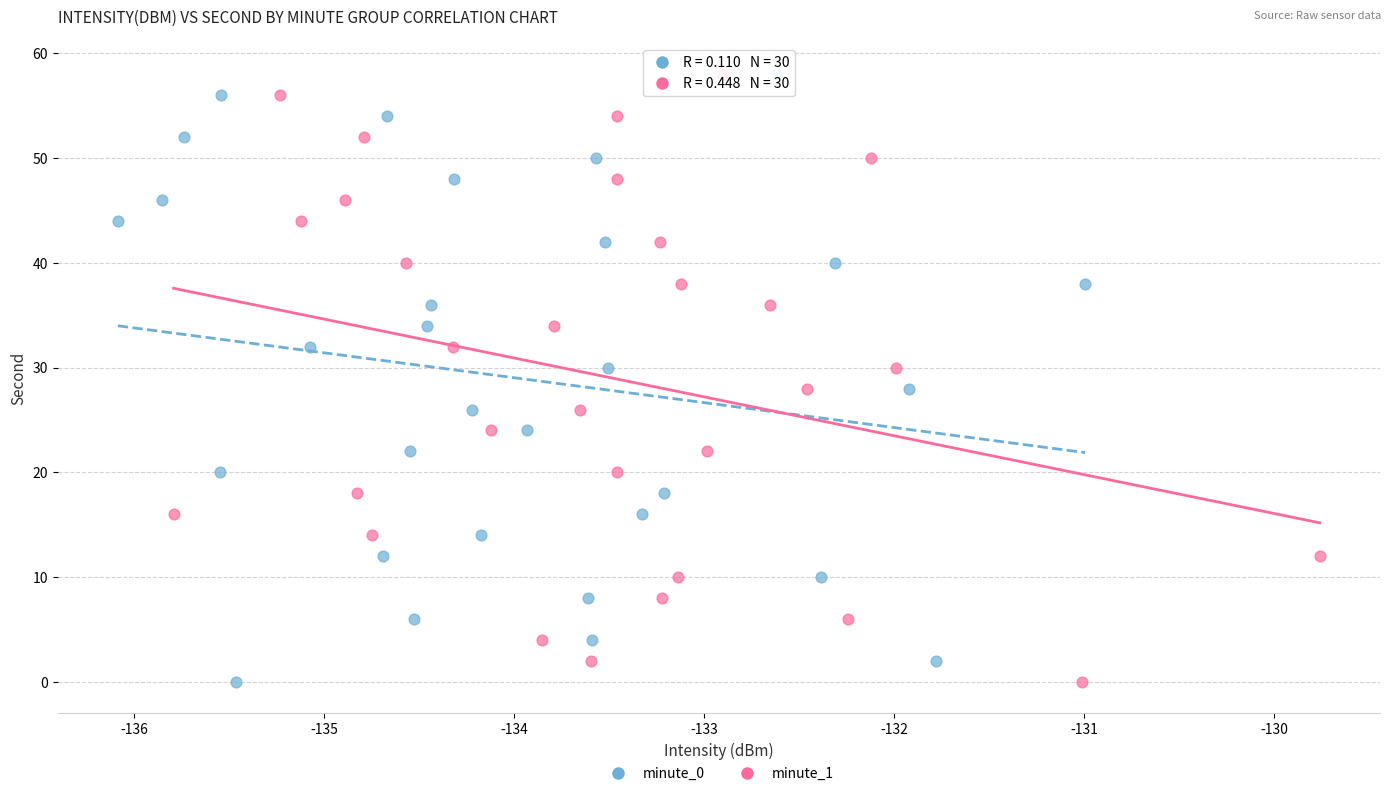

What are all the series names shown in the legend?

minute_0, minute_1